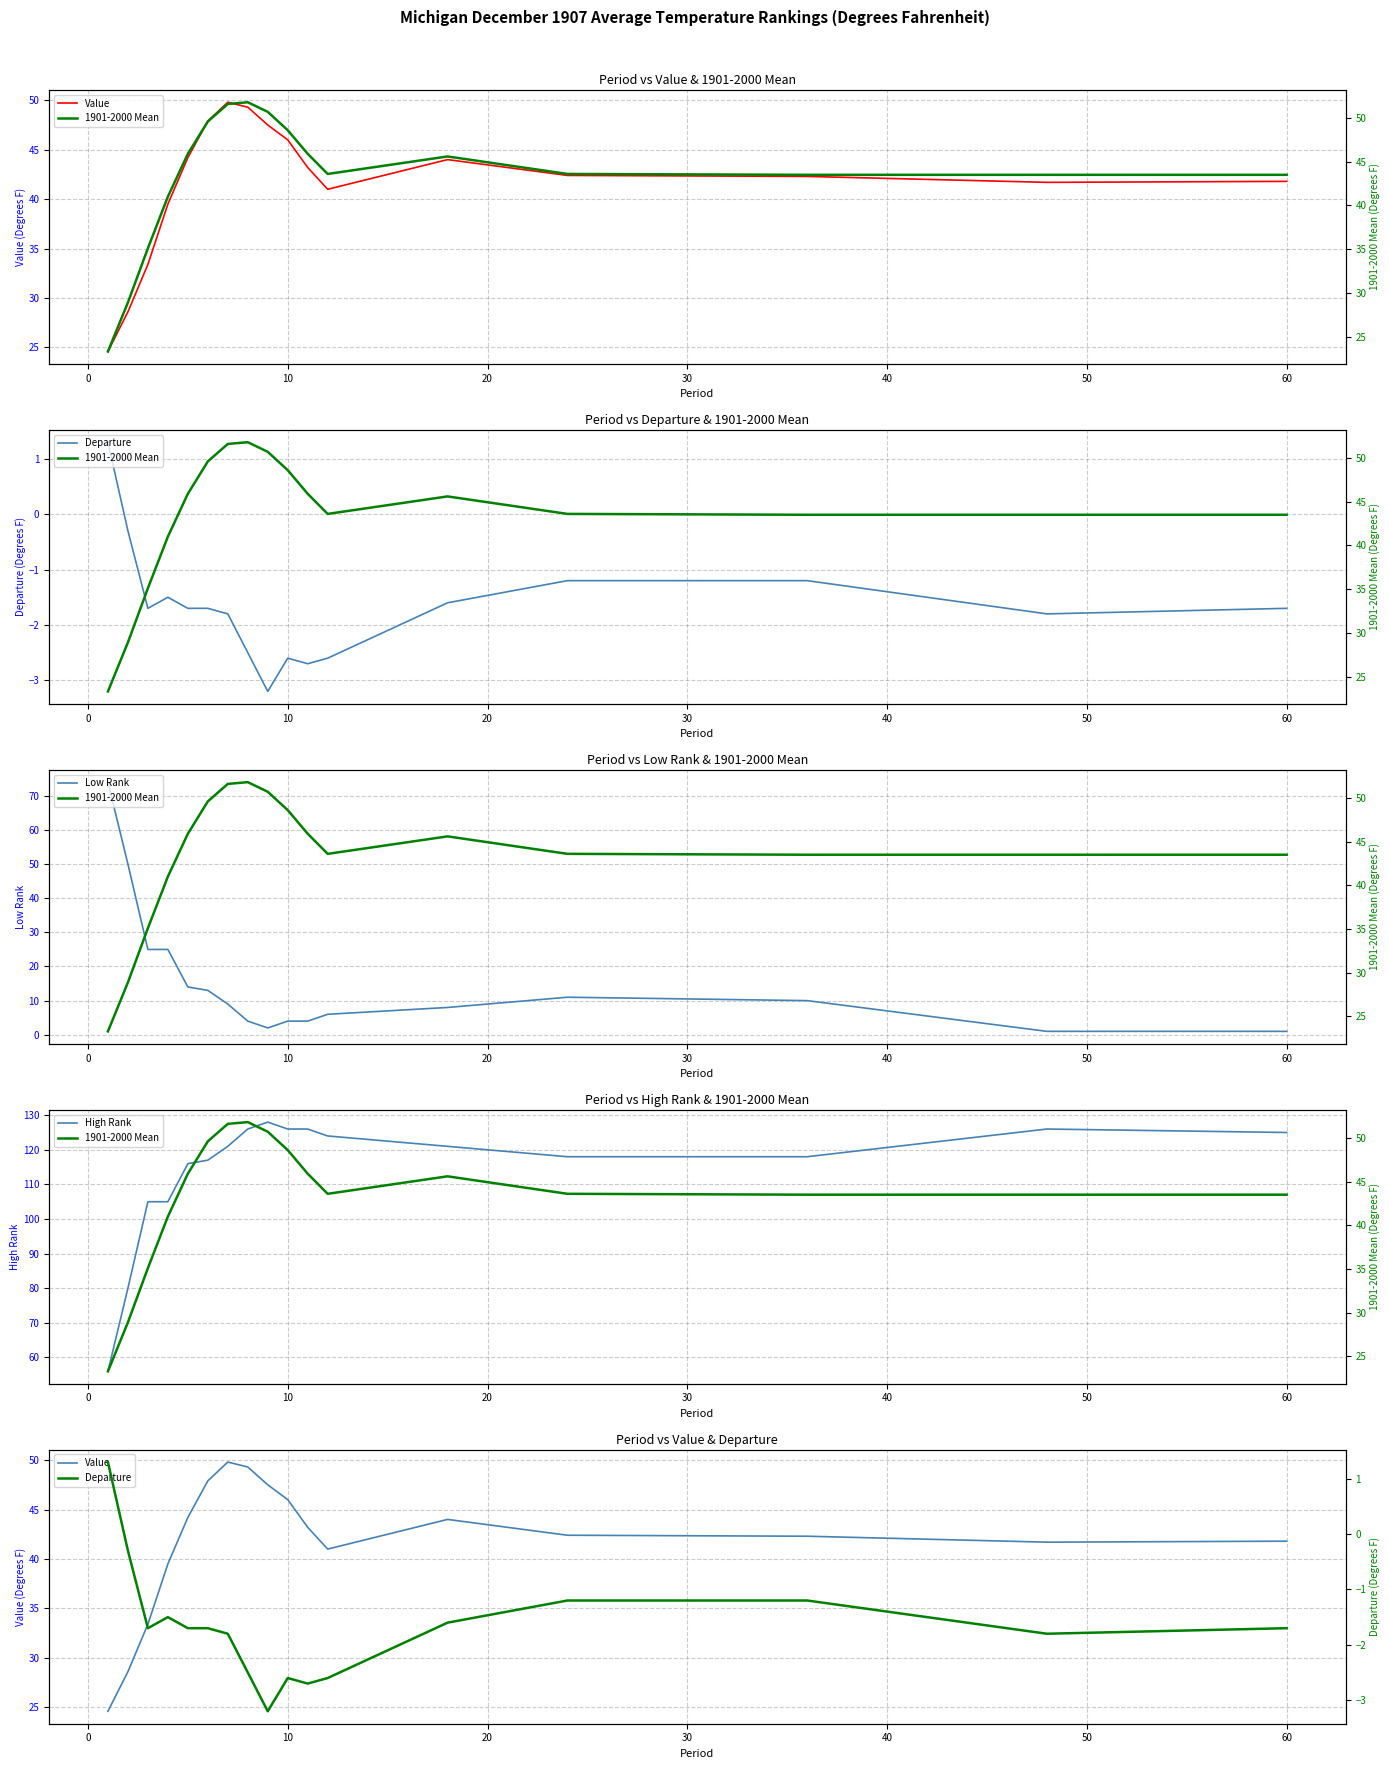

What is the highest value of the Low Rank series?

74